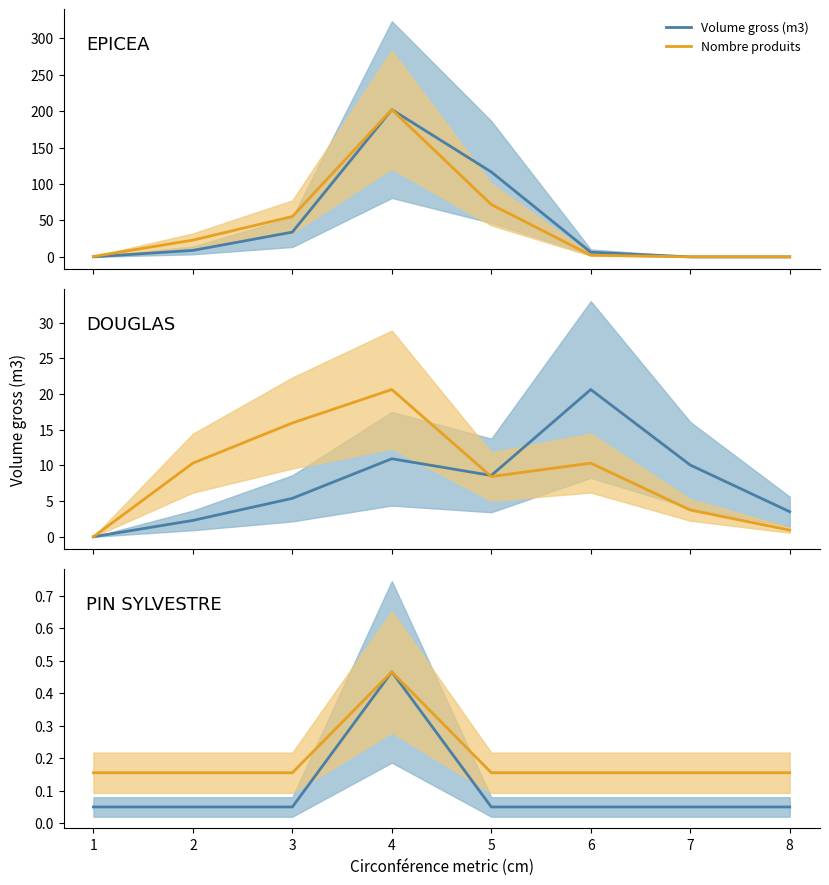

True or false: Nombre produits and Volume gross (m3) cross at least once.

False